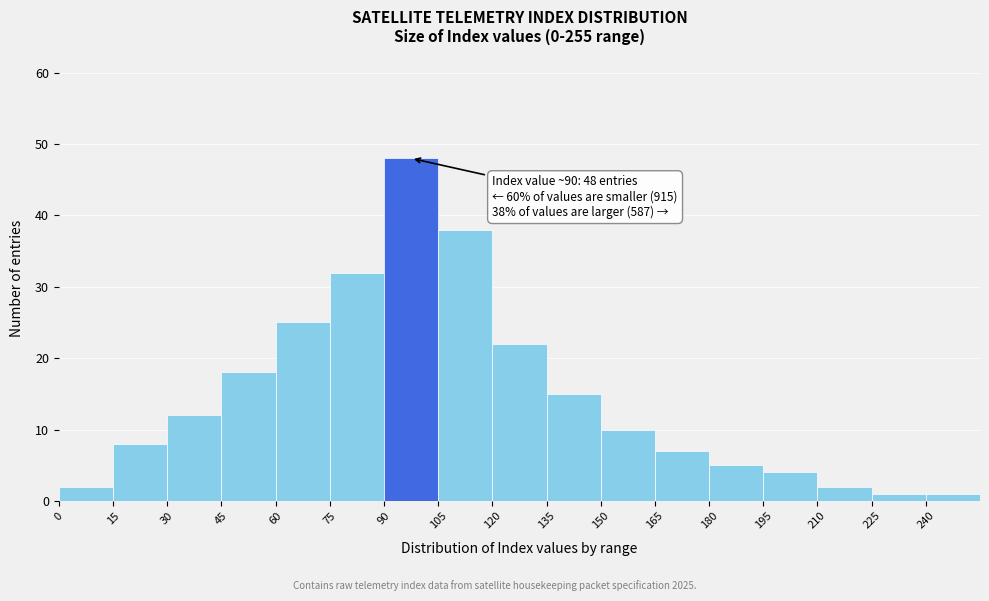

Which range on the x-axis has the tallest bar?

90 to 105